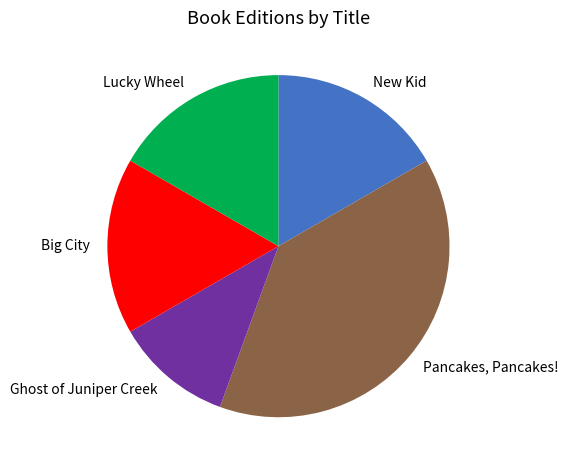

True or false: Pancakes, Pancakes! accounts for 49% of the total.

False